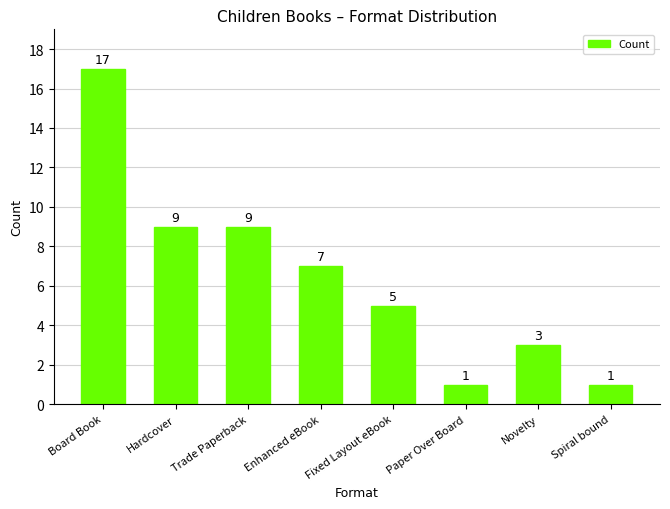

Reading left to right, list all the values displayed in this chart.

Board Book=17	Hardcover=9	Trade Paperback=9	Enhanced eBook=7	Fixed Layout eBook=5	Paper Over Board=1	Novelty=3	Spiral bound=1